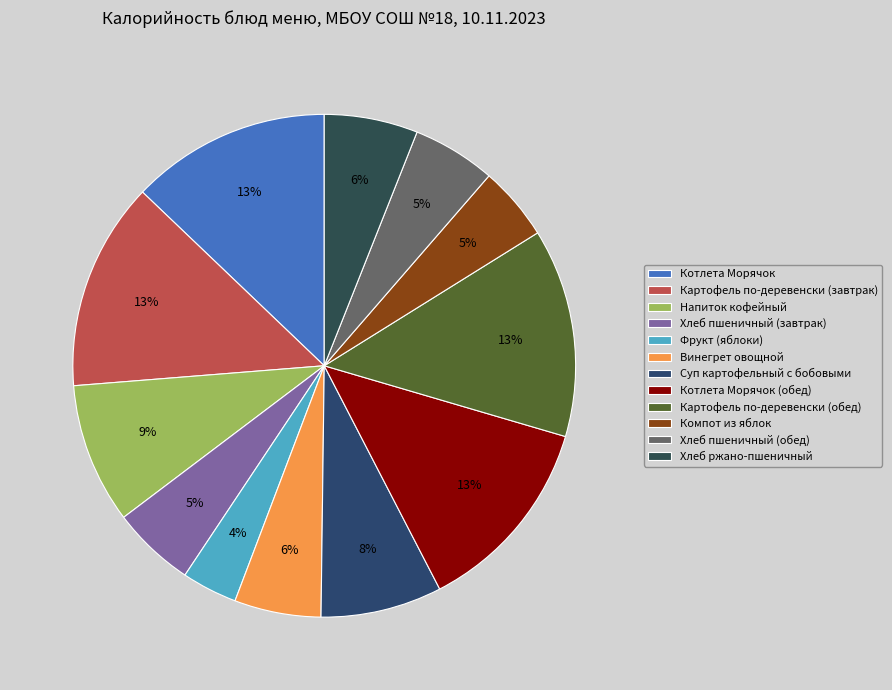

To the nearest percent, what portion does Винегрет овощной represent?

6%